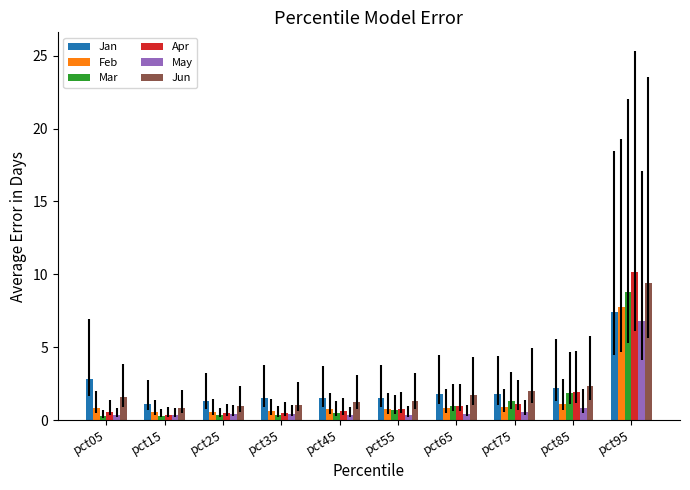

What is the difference between the highest and lowest values at pct75?

1.4